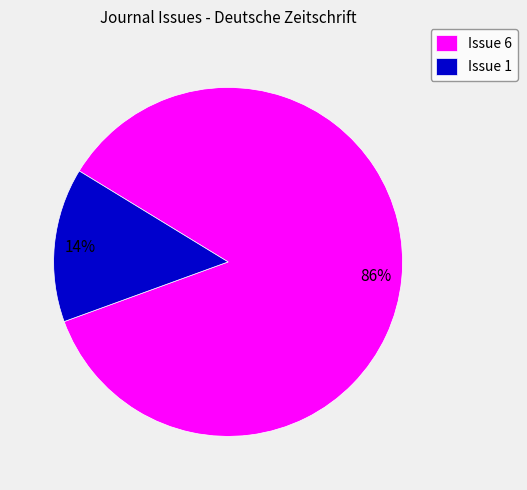

How many segments does this pie chart have?

2